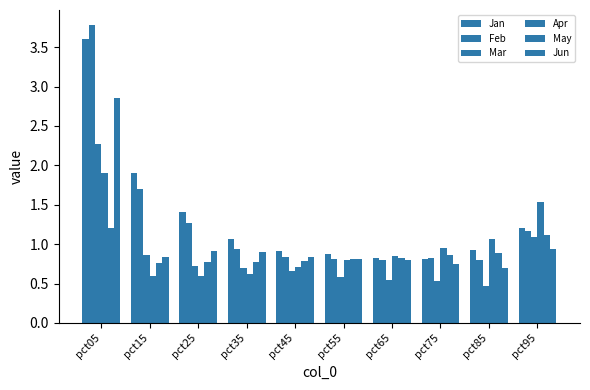

What is the total value across all series at pct35?

5.0